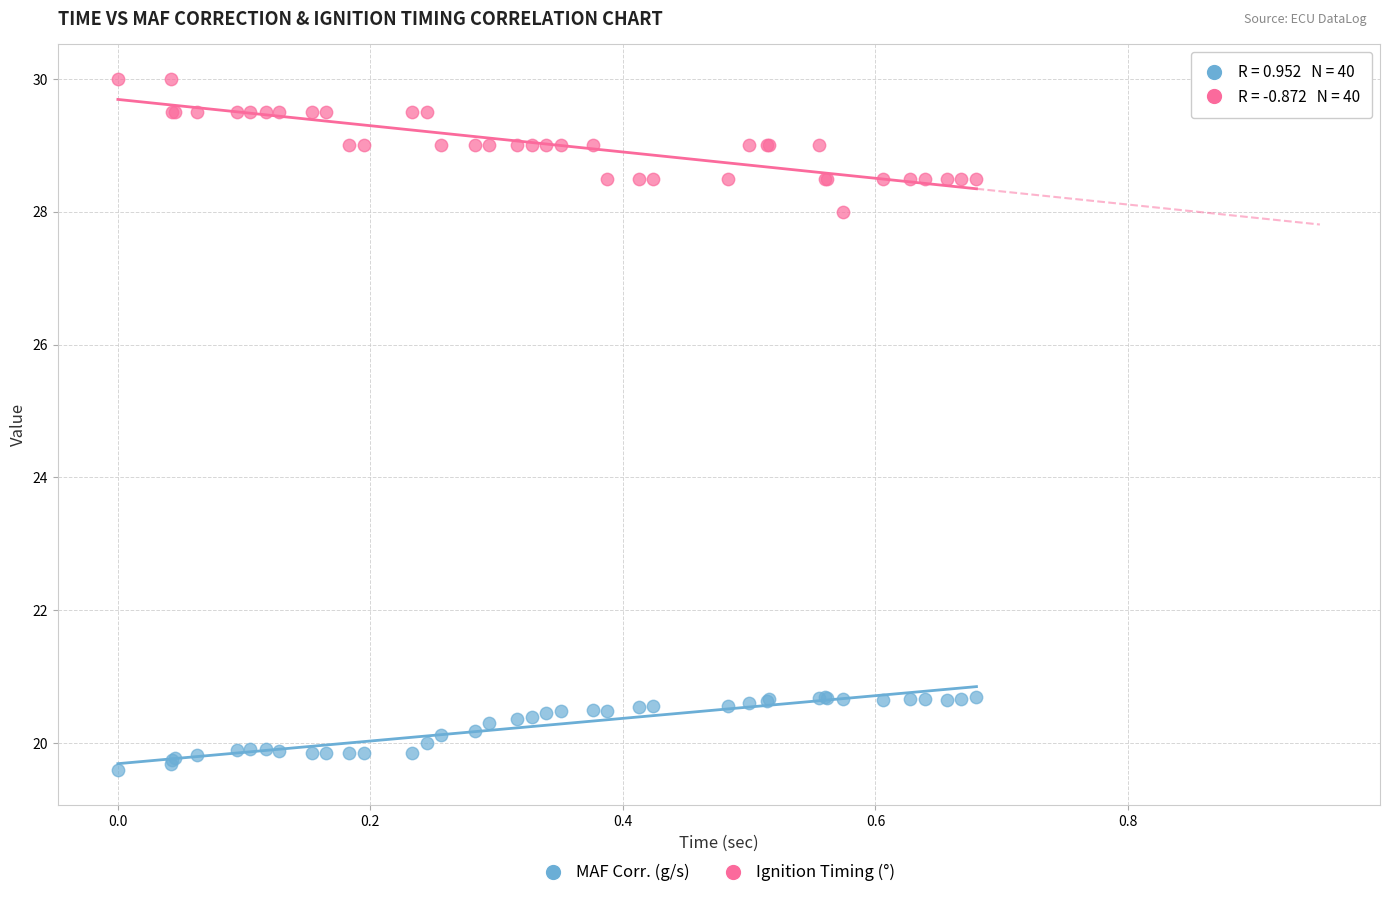

Which series reaches the minimum Y coordinate?

MAF Corr. (g/s)